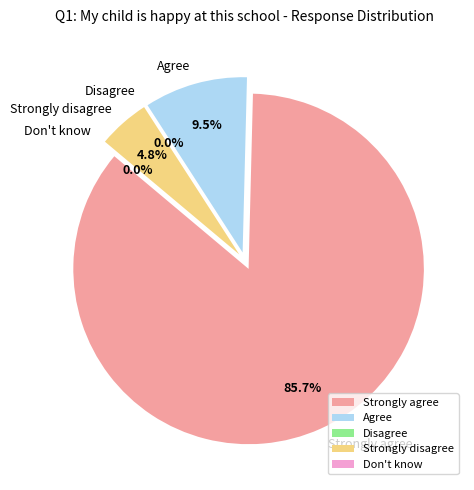

To the nearest percent, what portion does Strongly disagree represent?

5%